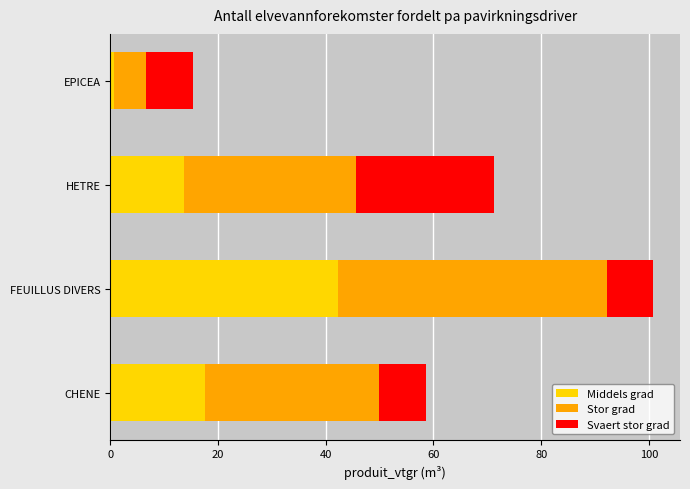

How many distinct data groups are displayed?

3